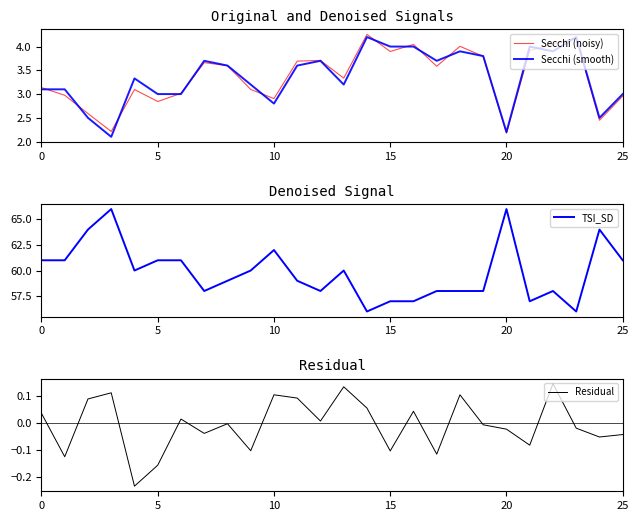

The value of Secchi (noisy) at 20 is 3.1. True or false?

False